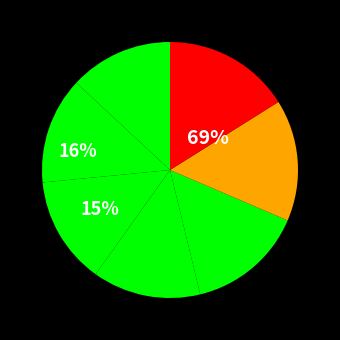

Rank the categories by value from highest to lowest.

Tamášová Emma, Mrúzová Eliška, Brhlíková Simona, Havrilová Liana, Mataľáková Nella, Joneková Timea, Matta Melanija